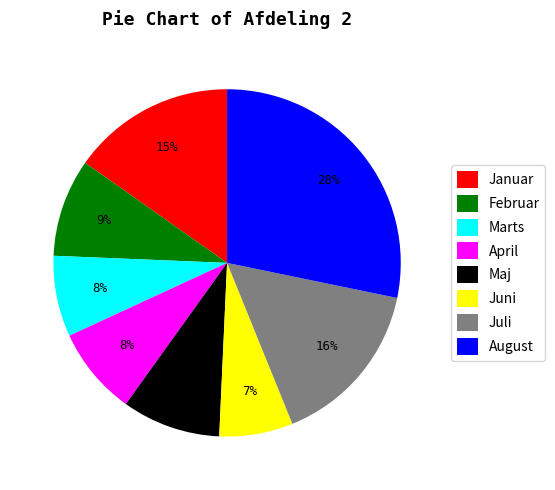

Is it true that August is 43% of the pie?

False